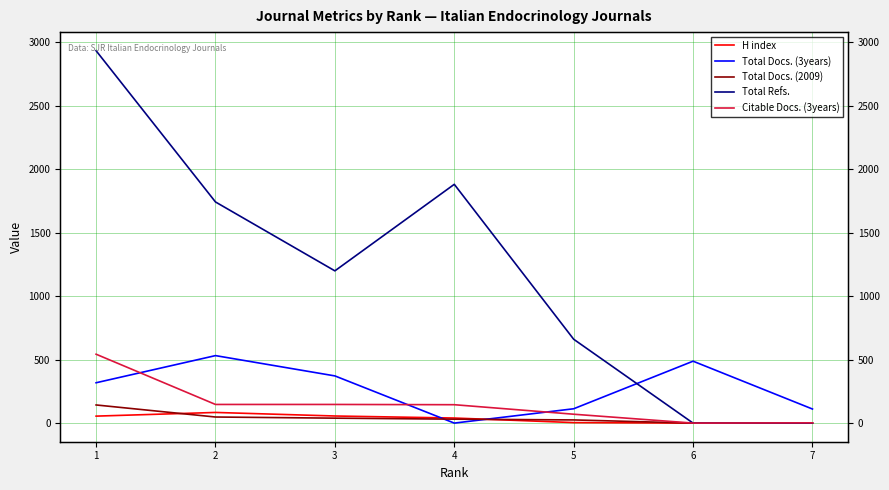

What is the value of the Total Docs. (3years) point at the 6th from the left?

488